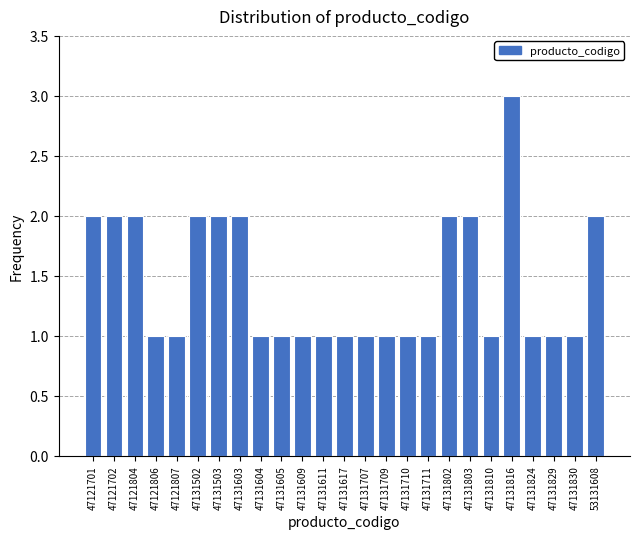

Reading right to left, transcribe all the data shown in this chart.

2	1	1	1	3	1	2	2	1	1	1	1	1	1	1	1	1	2	2	2	1	1	2	2	2